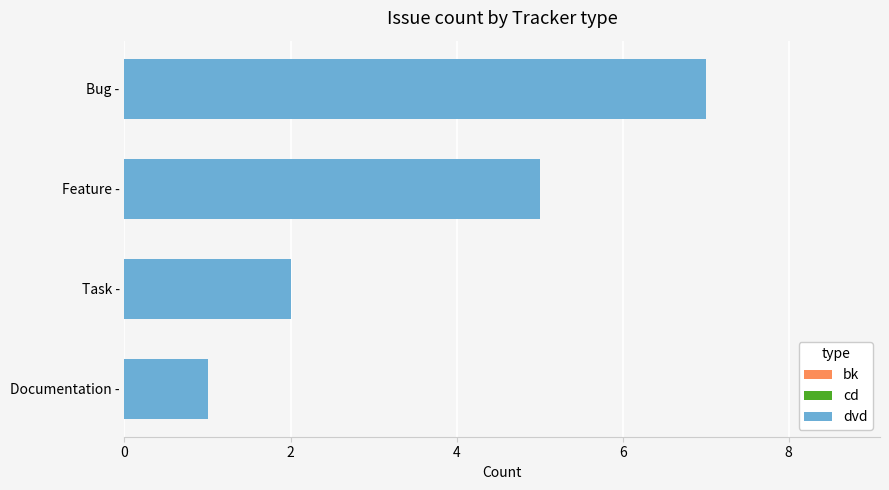

Count the values in the range 2 to 7.

3